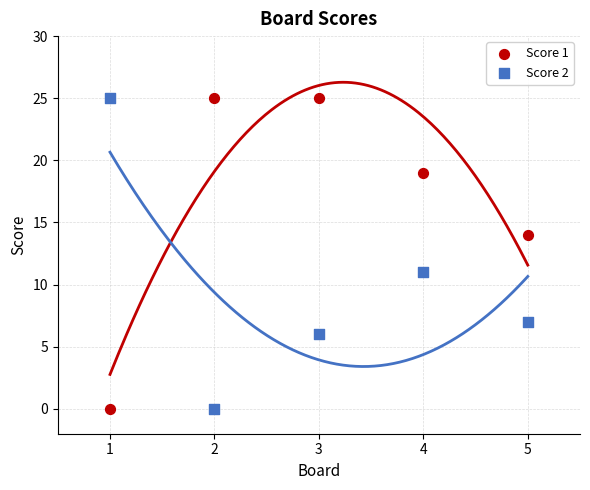

Across all series, what Y value is closest to 12?

11